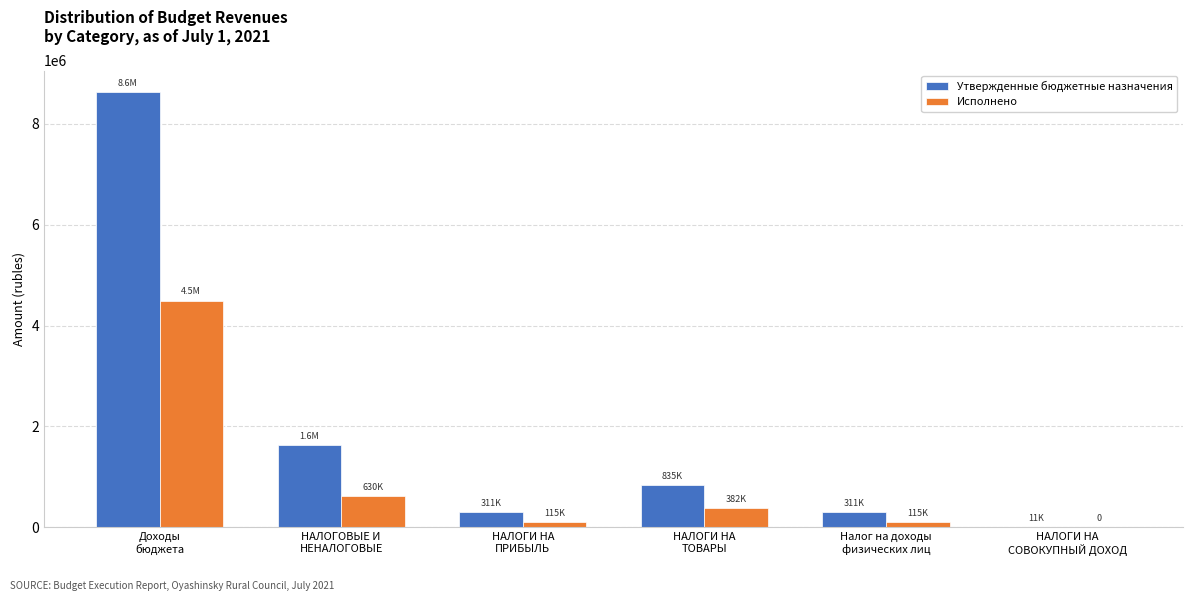

What is the difference between the Утвержденные бюджетные назначения values at НАЛОГОВЫЕ И
НЕНАЛОГОВЫЕ and НАЛОГИ НА
СОВОКУПНЫЙ ДОХОД?

1617990.0